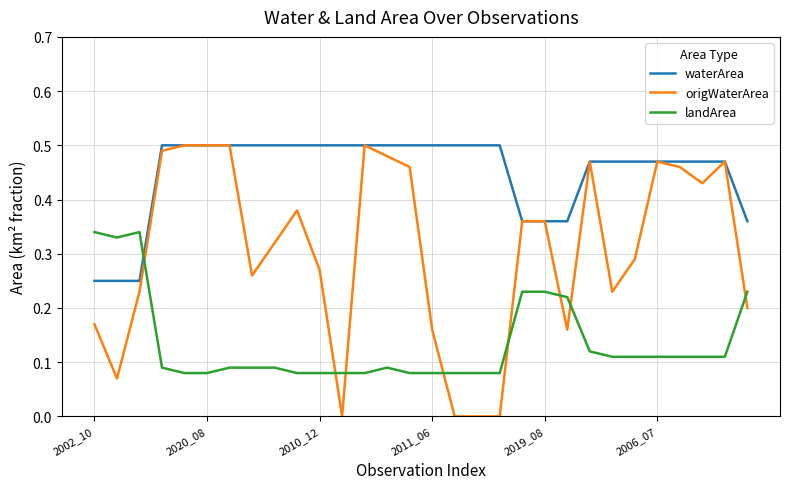

Rank the series by their average value, from lowest to highest.

landArea, origWaterArea, waterArea